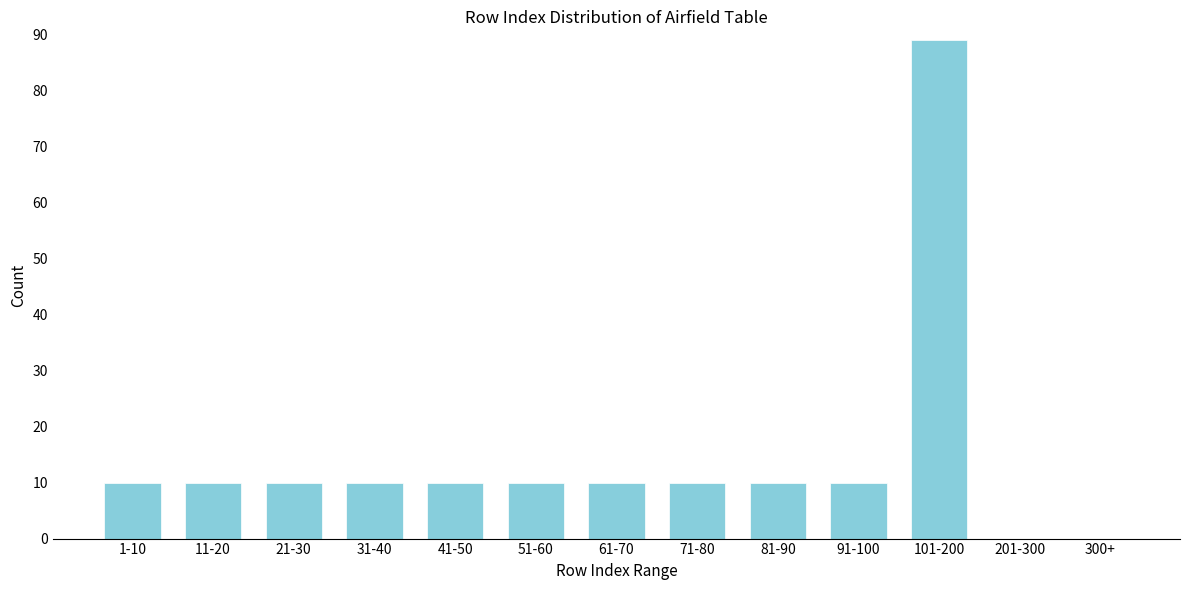

Reading right to left, list all the values displayed in this chart.

300+=0	201-300=0	101-200=89	91-100=10	81-90=10	71-80=10	61-70=10	51-60=10	41-50=10	31-40=10	21-30=10	11-20=10	1-10=10